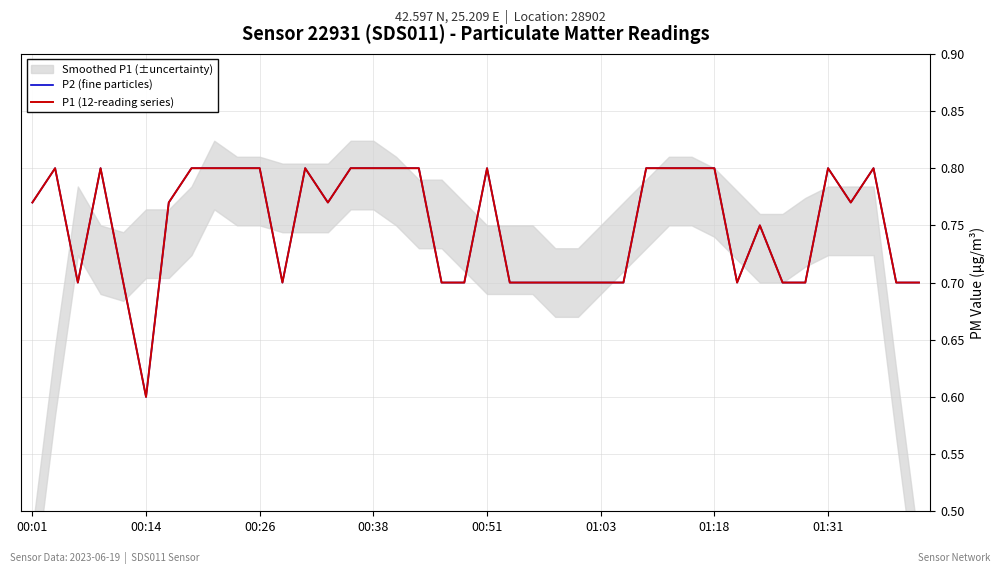

True or false: P1 (12-reading series) and P2 (fine particles) intersect in this chart.

False